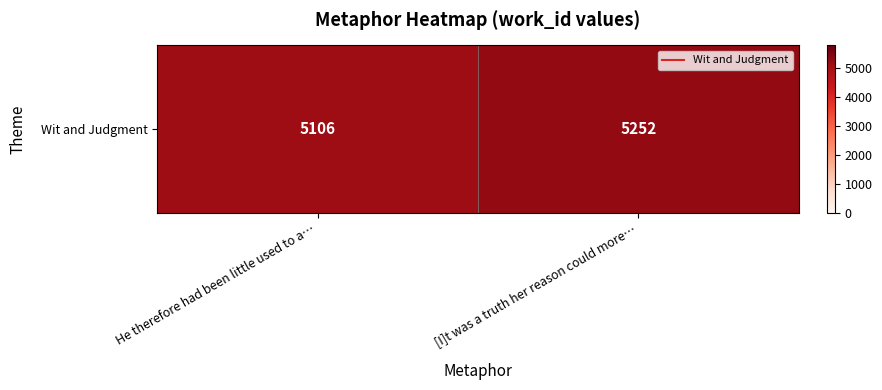

What is the ratio of the value at He therefore had been little used to a… to the value at [I]t was a truth her reason could more…?

1.0